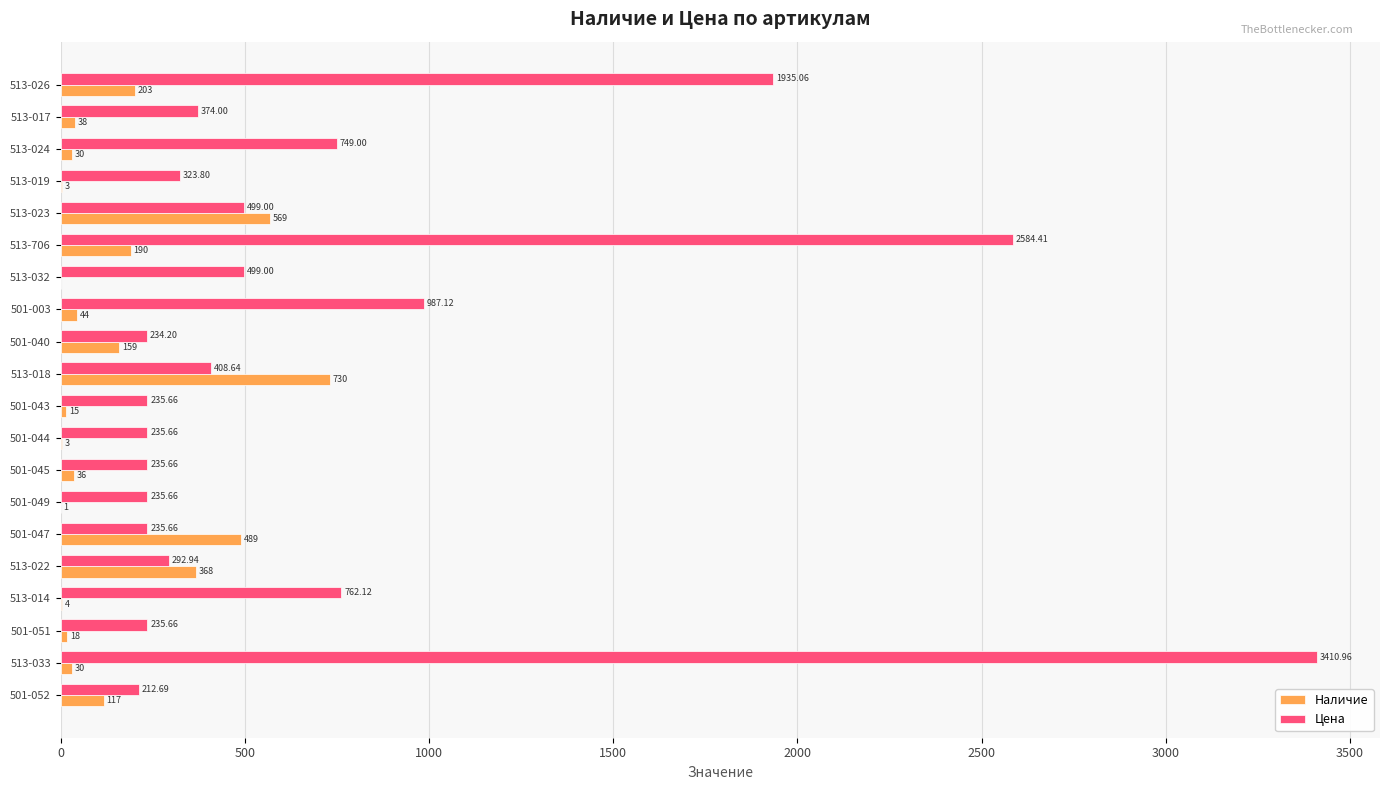

Between 513-022 and 501-051, which series saw the biggest shift?

Наличие